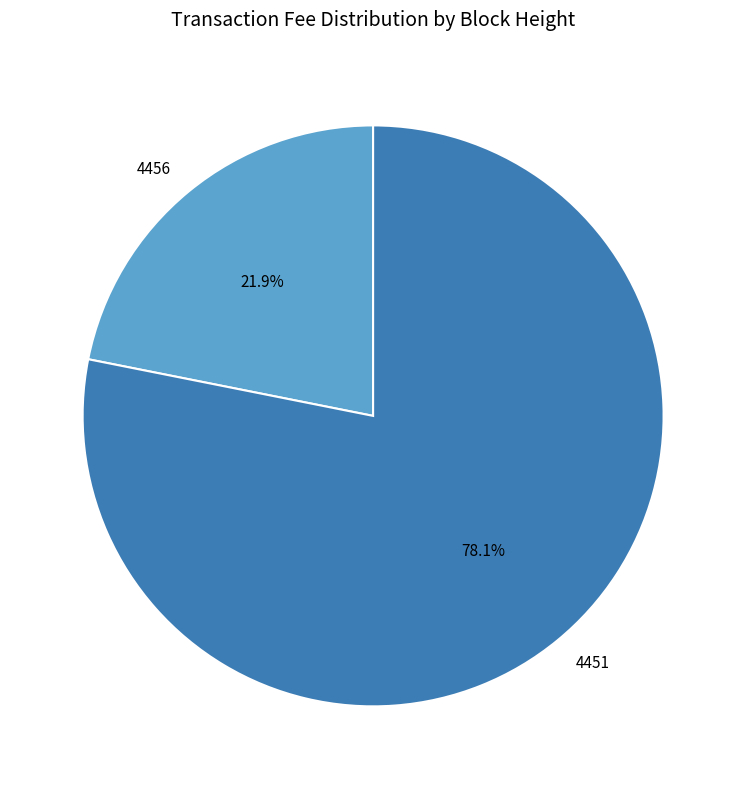

Which slice is the smallest?

4456